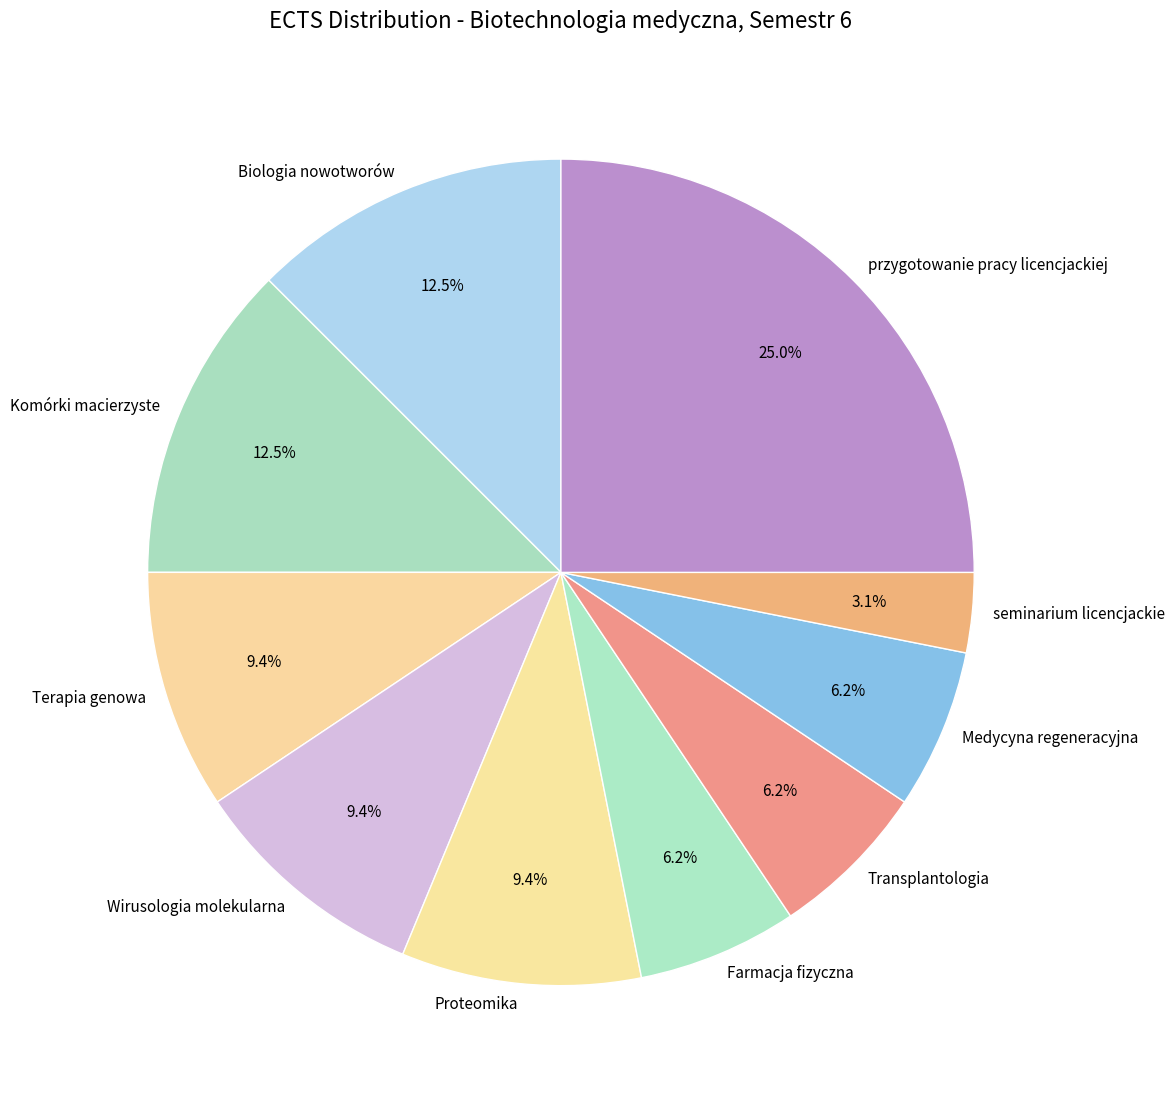

To the nearest percent, what is the difference between the Komórki macierzyste and Proteomika slice percentages?

3%